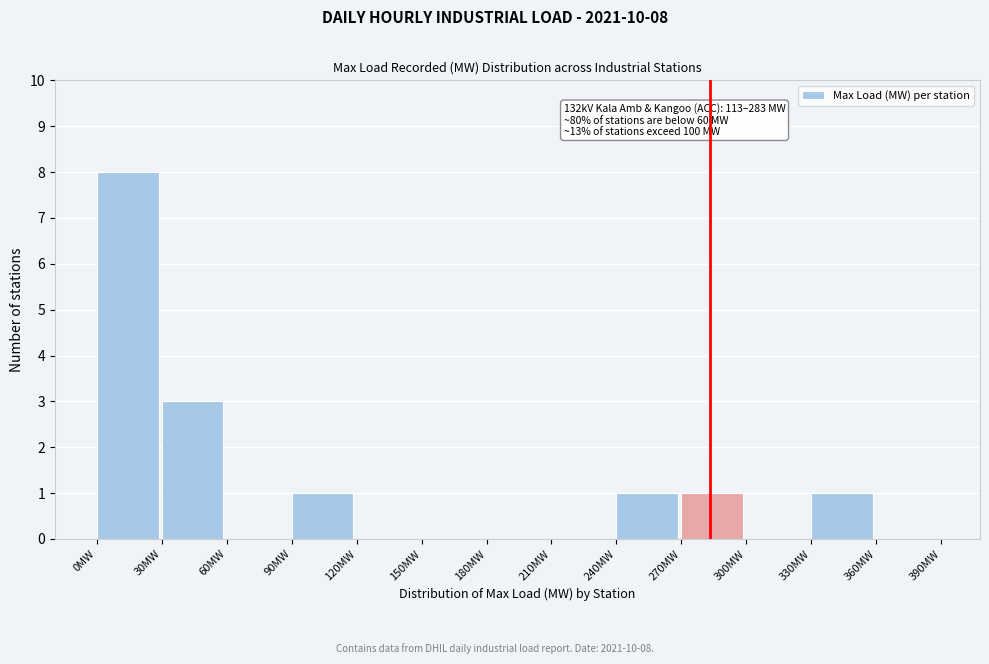

Which range on the x-axis has the tallest bar?

0 to 30